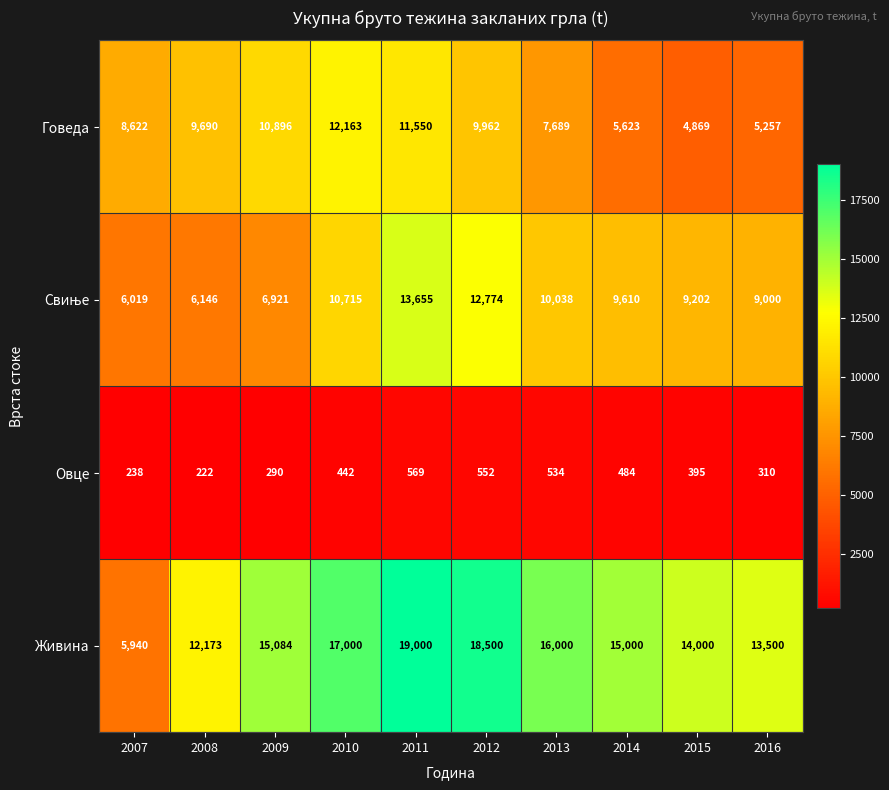

Rank the categories by Живина value from highest to lowest.

2011, 2012, 2010, 2013, 2009, 2014, 2015, 2016, 2008, 2007